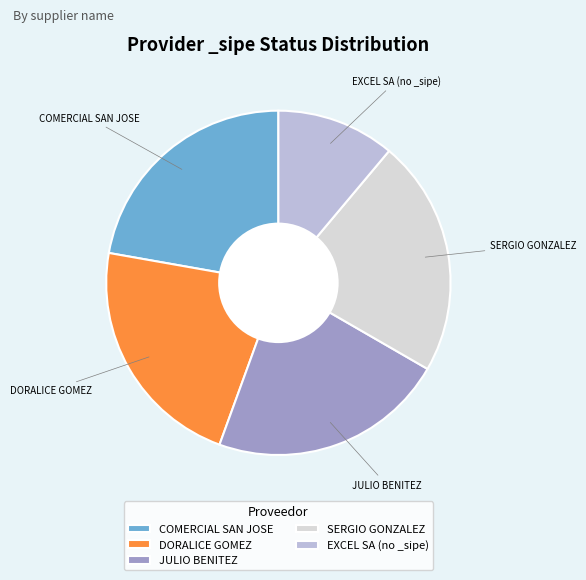

Is there a majority slice in this chart?

No